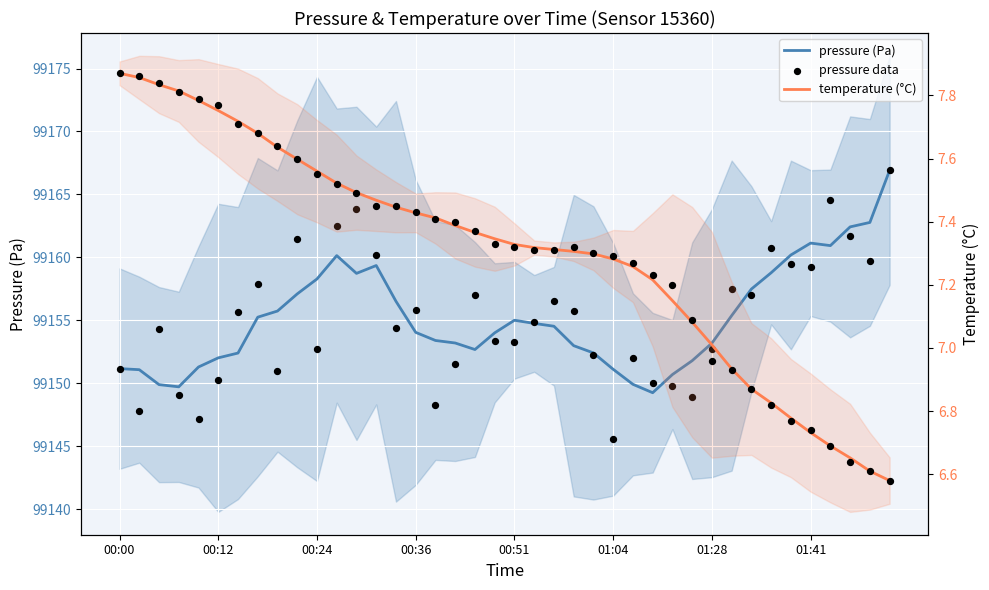

What are all the series names shown in the legend?

pressure (Pa), pressure data, temperature (°C)